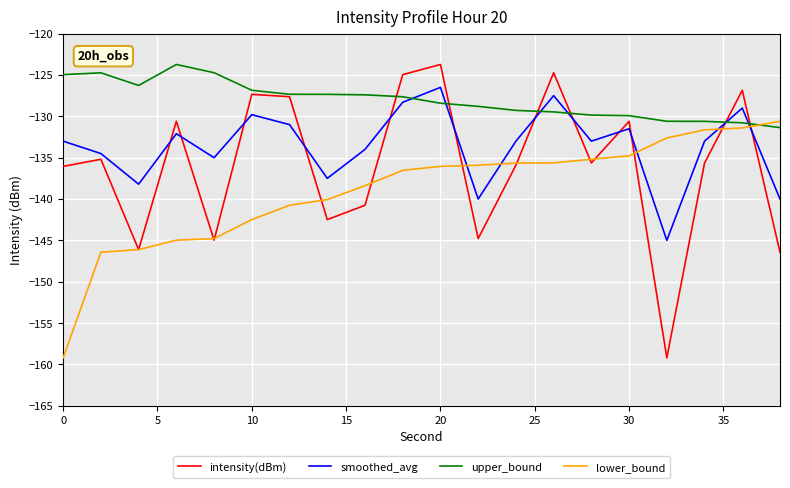

How many times do lower_bound and smoothed_avg cross each other?

5